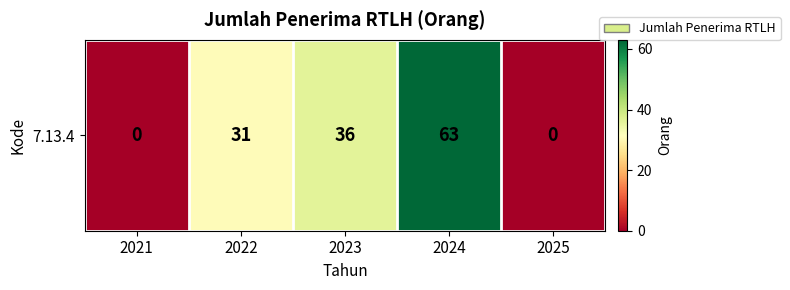

How many data points does each series have?

5